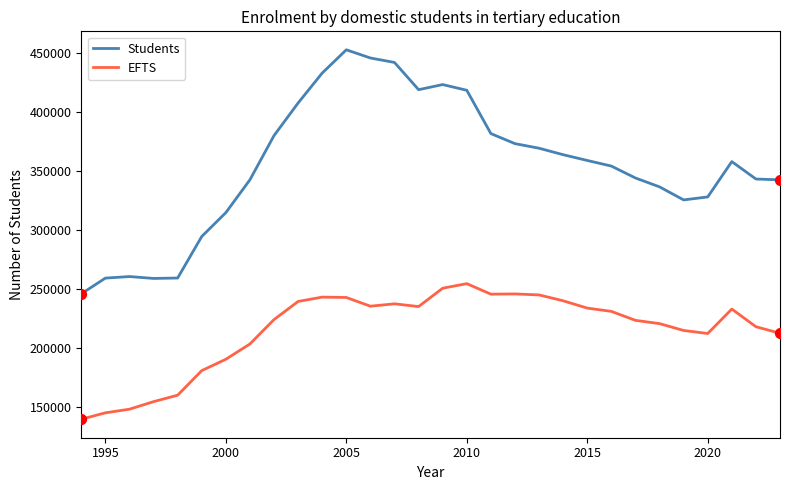

Which series has the largest total across all categories?

Students